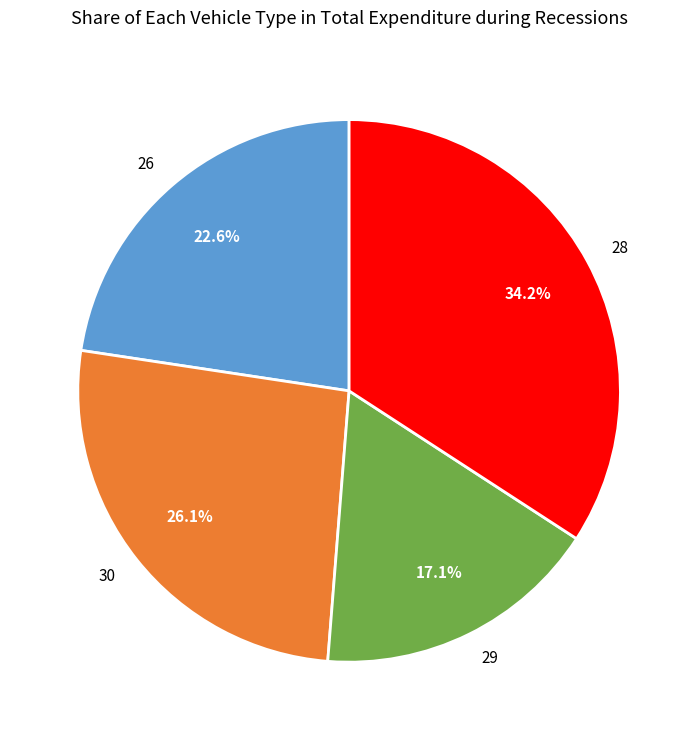

To the nearest percent, what is the difference between the largest and smallest slice percentages?

17%